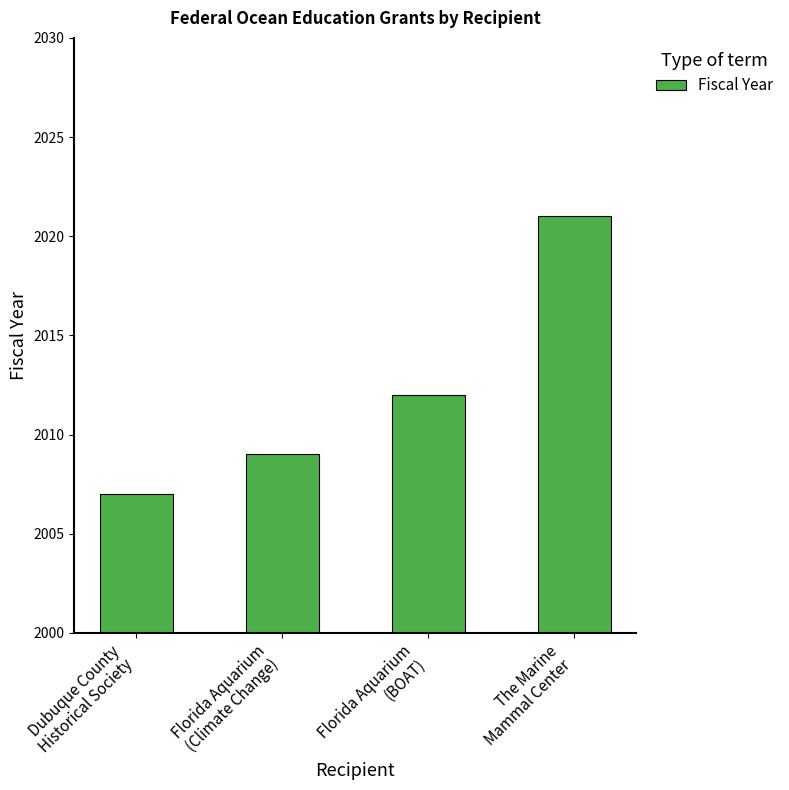

How many values are between 2009 and 2021?

3